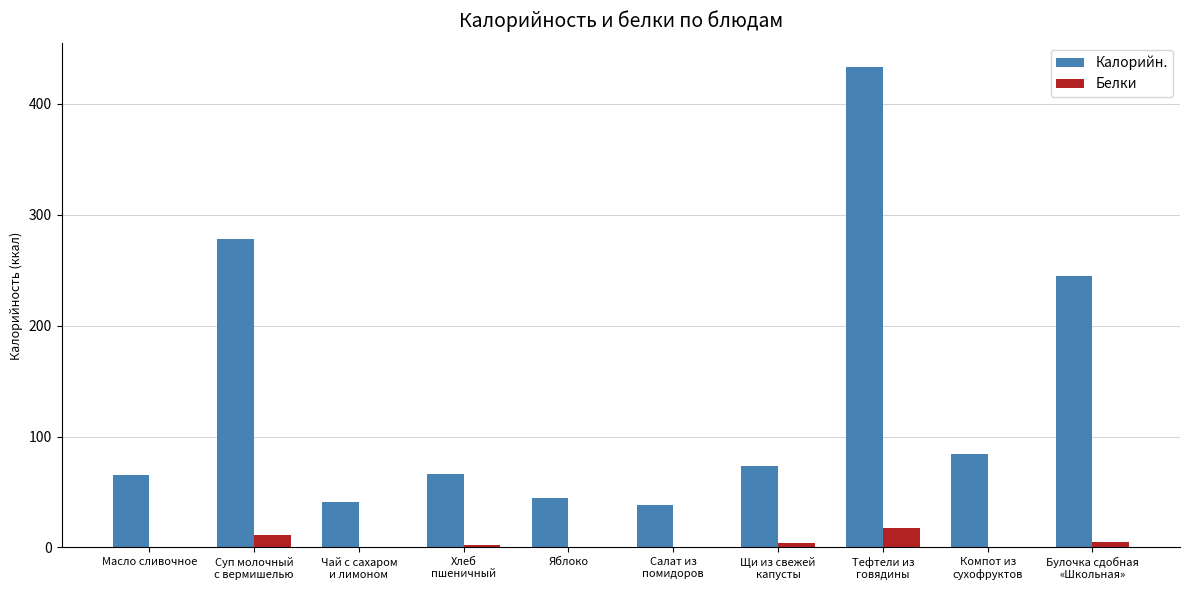

Where does the Белки series first go above 2?

Суп молочный
с вермишелью